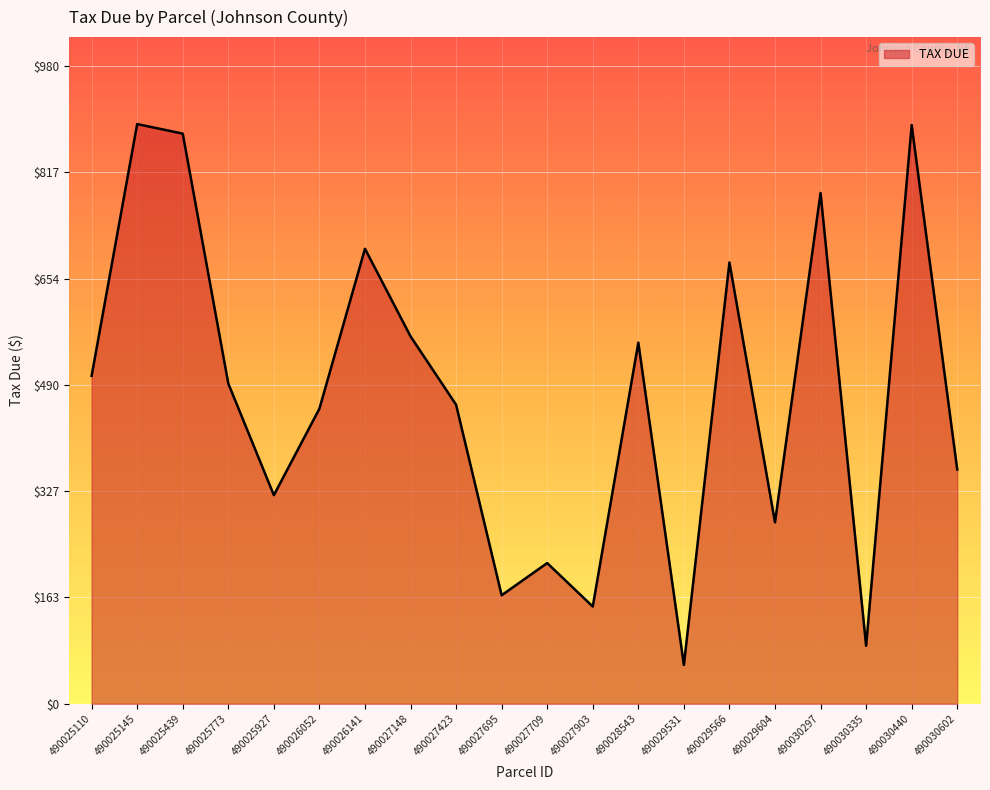

True or false: the data shows 477.2 at 490026141.

False